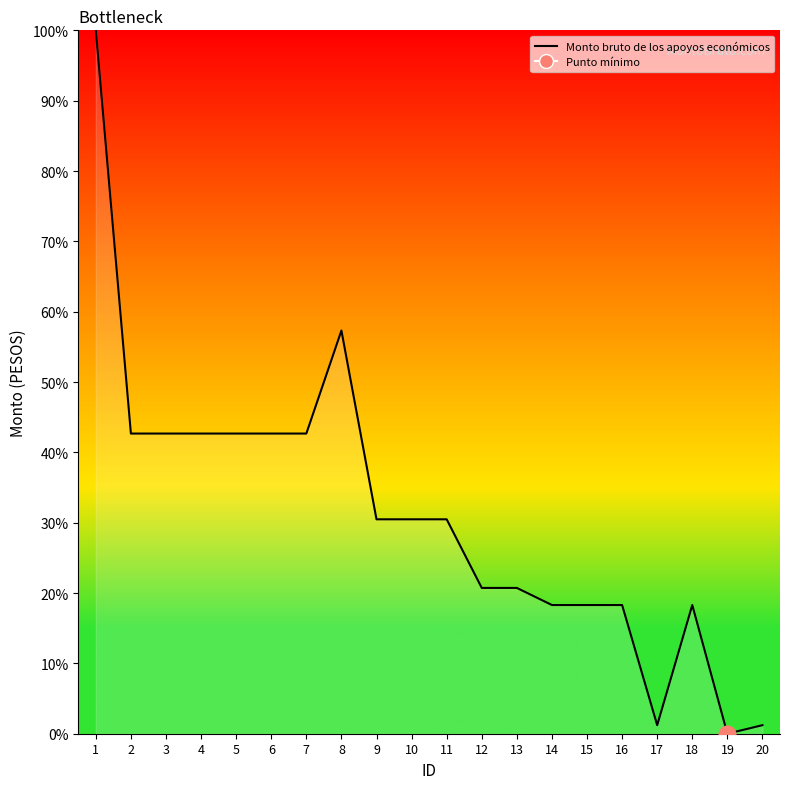

How many positive values are there?

19